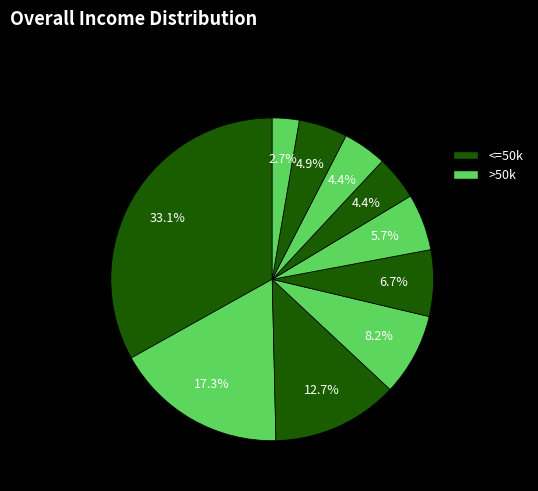

Is there any slice that represents more than half of the pie?

No